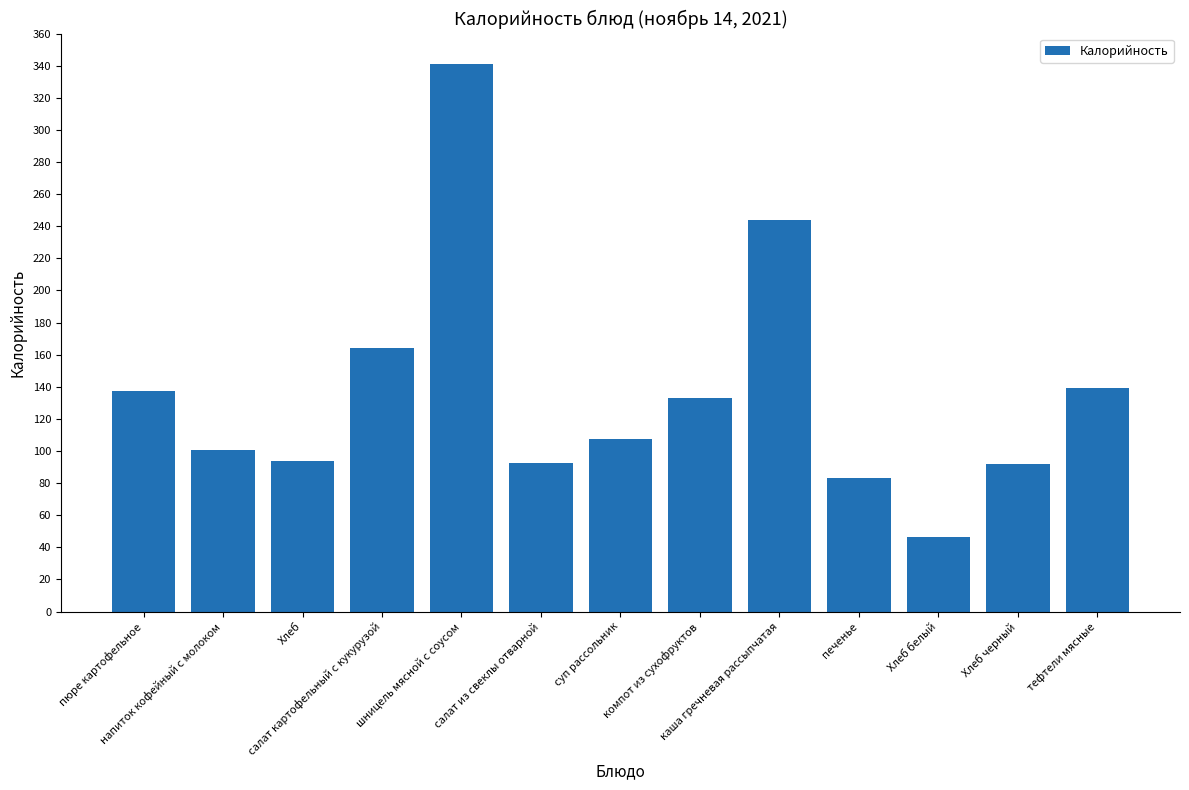

What is the difference between the maximum and second lowest values?

258.1